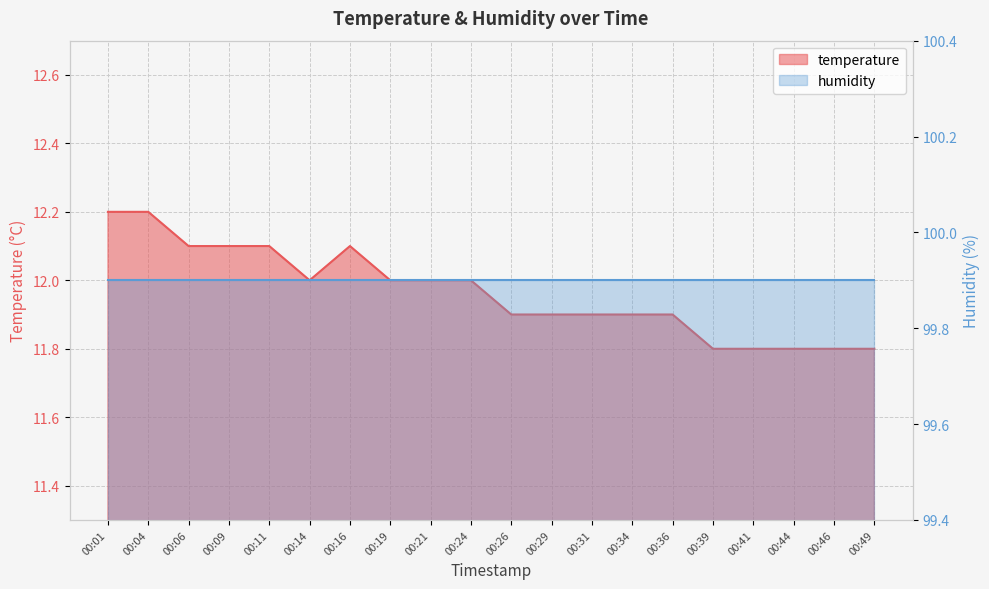

The chart shows a value of 20.7 at 00:46. True or false?

False